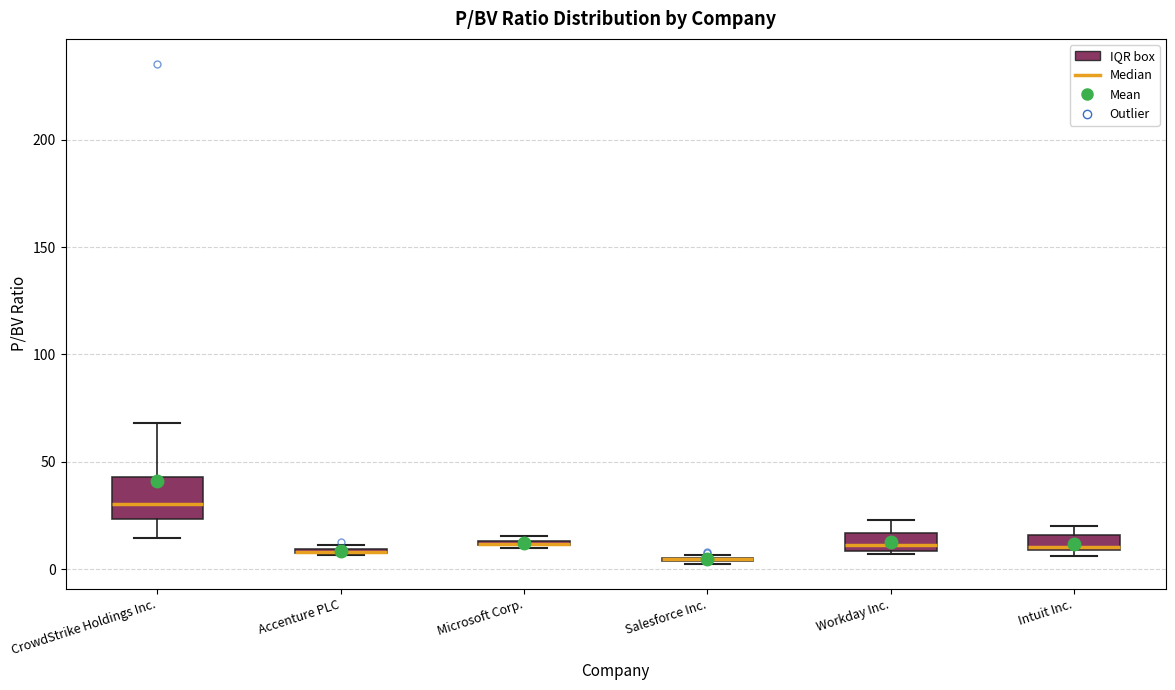

Where is the lower edge of the box for Microsoft Corp. on the y-axis? The values are not printed on the chart, so give them approximately, as read against the axis.

10